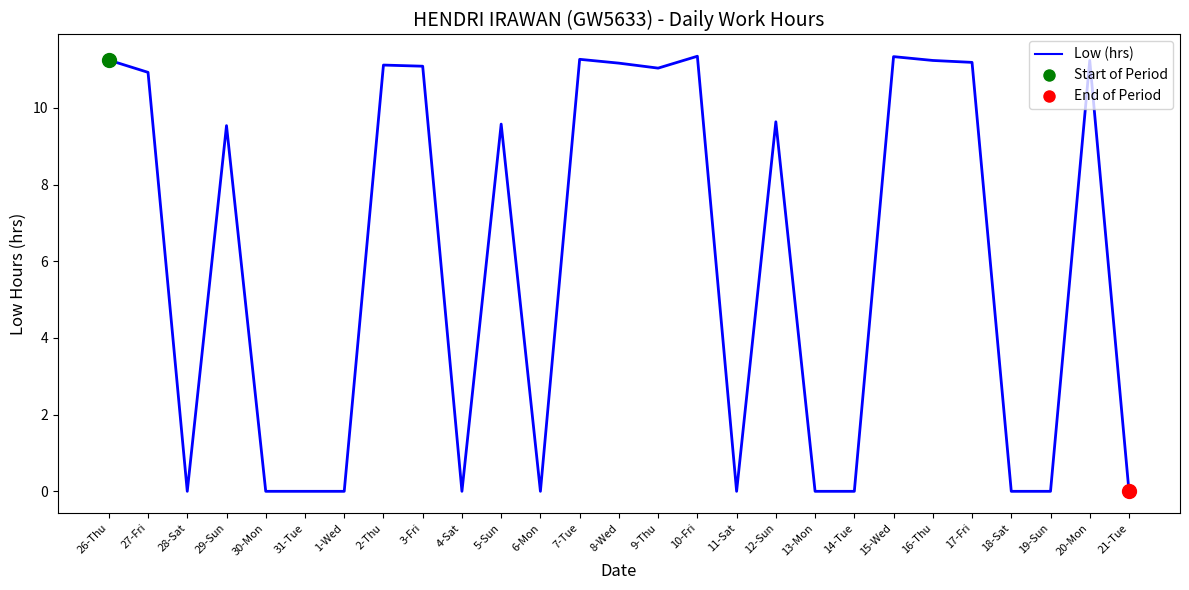

Between 14-Tue and 8-Wed, which is larger?

8-Wed